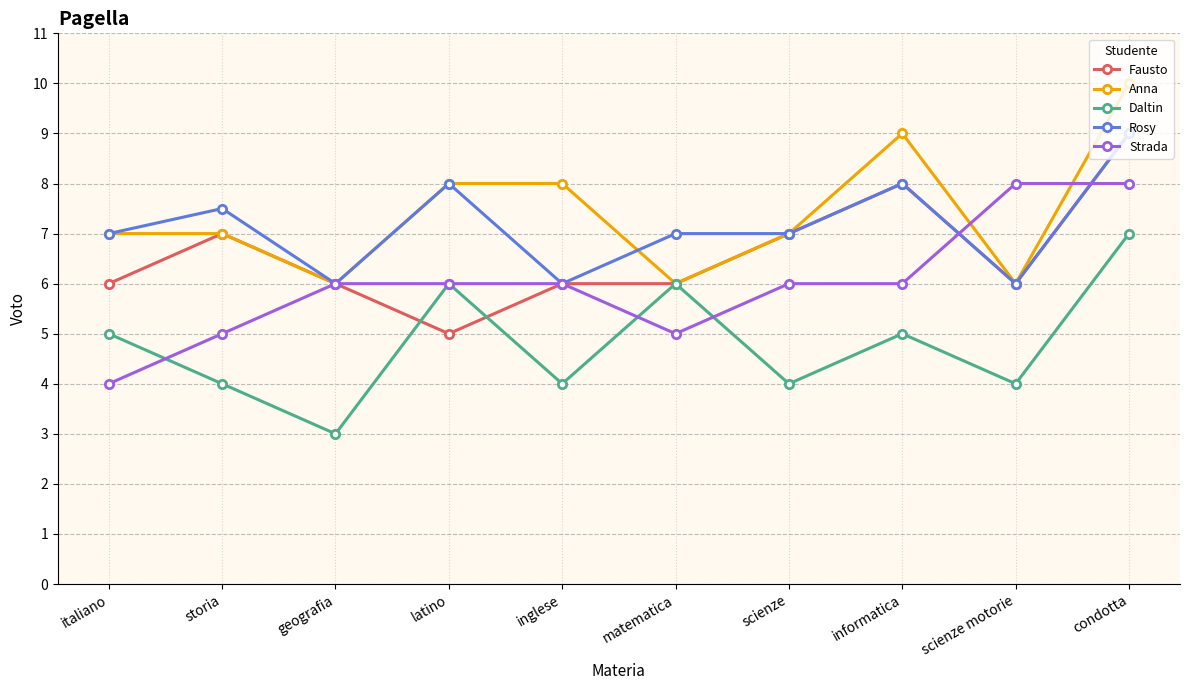

What is the smallest value displayed?

3.0